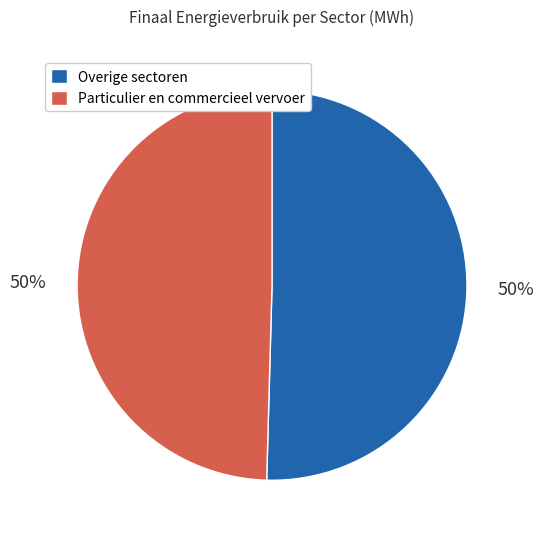

To the nearest percent, what is the average slice percentage?

50%